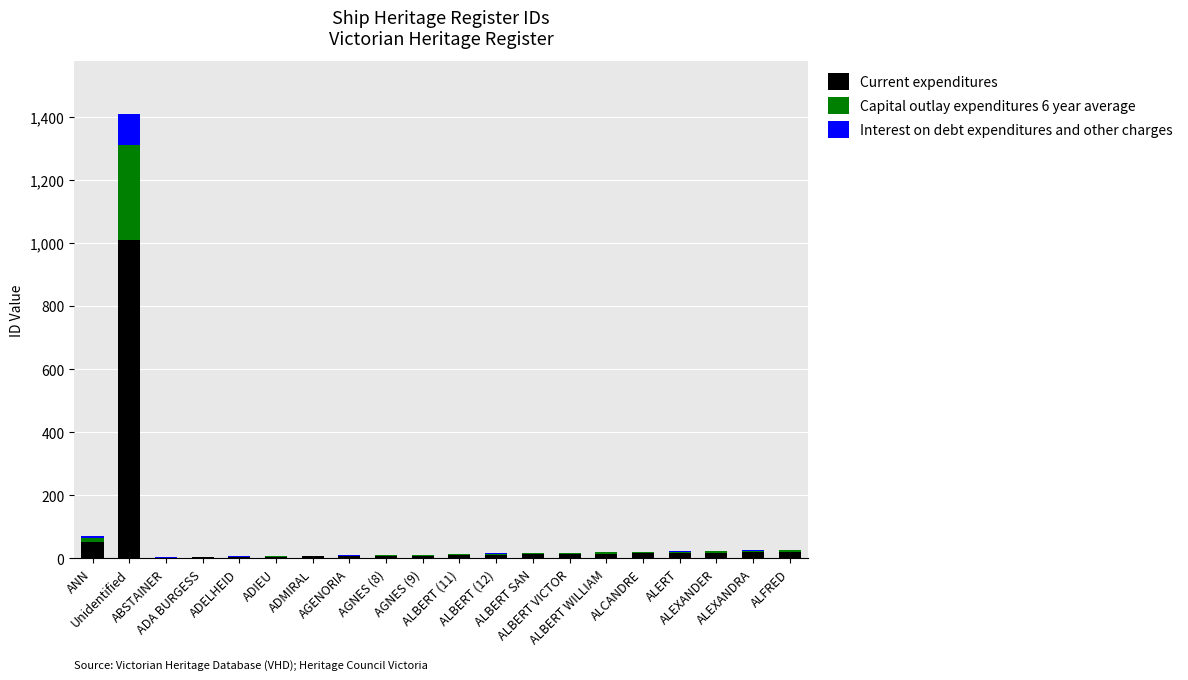

Which has a higher value, Unidentified or ALBERT SAN?

Unidentified